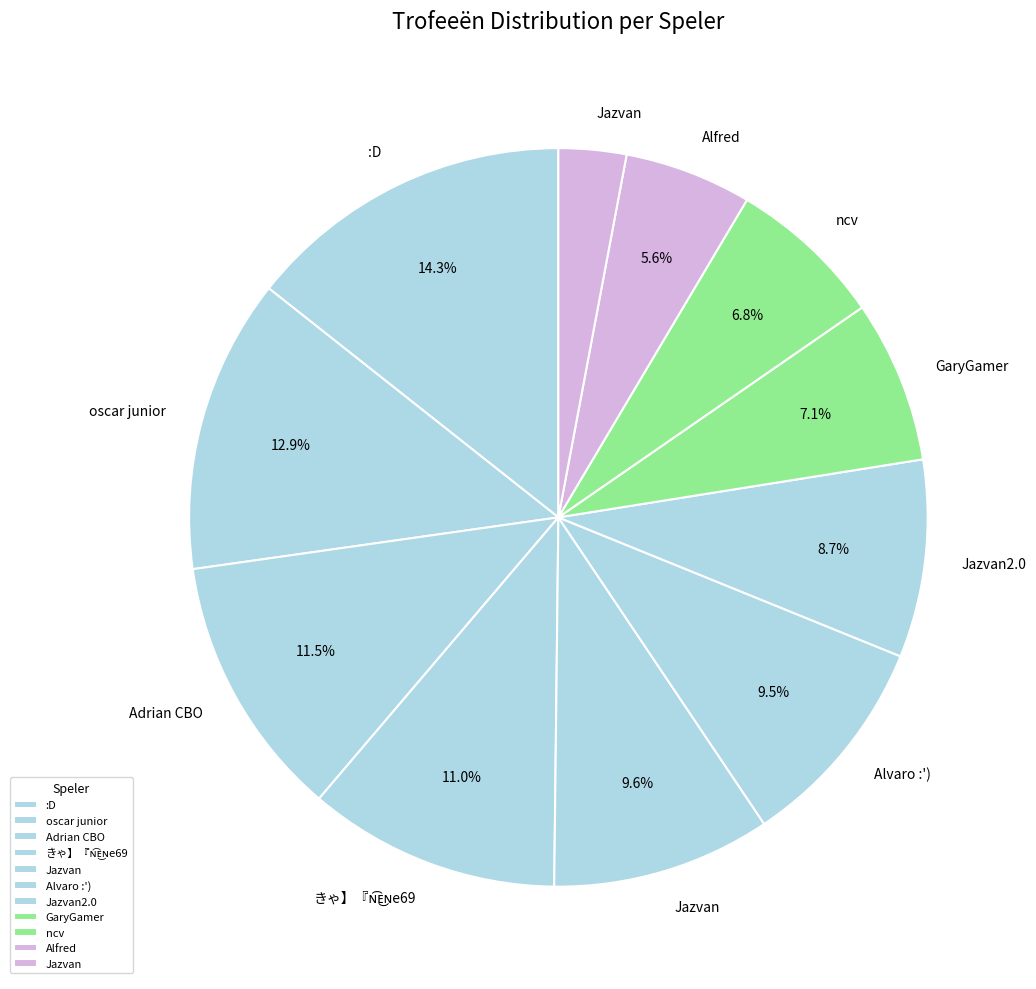

To the nearest percent, what is the difference between the largest and smallest slice percentages?

11%